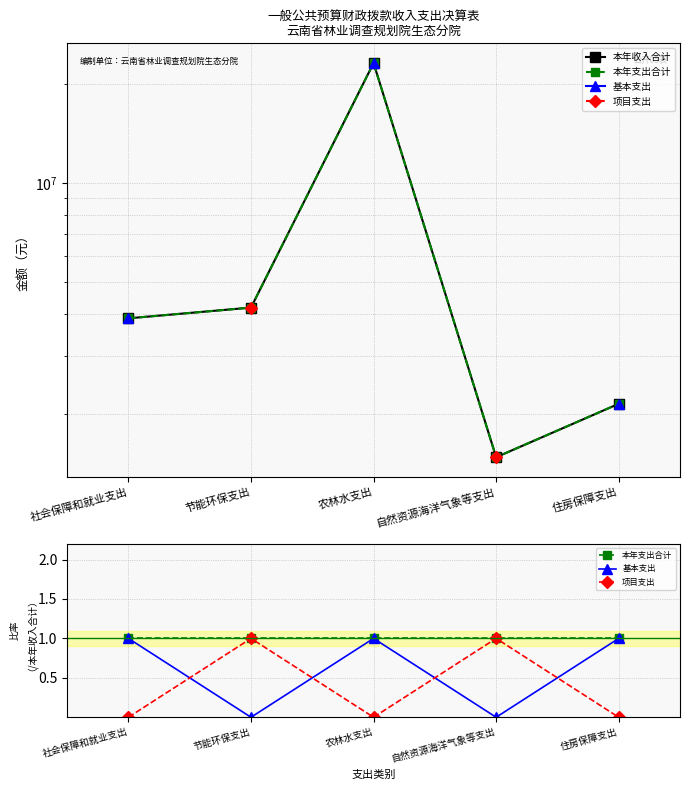

Reading left to right, transcribe all the data shown in this chart.

本年收入合计: 社会保障和就业支出=3891605.9	节能环保支出=4194796.8	农林水支出=23158190.0	自然资源海洋气象等支出=1474430.5	住房保障支出=2141700.0
本年支出合计: 社会保障和就业支出=1.0	节能环保支出=1.0	农林水支出=1.0	自然资源海洋气象等支出=1.0	住房保障支出=1.0
基本支出: 社会保障和就业支出=1.0	节能环保支出=0.0	农林水支出=1.0	自然资源海洋气象等支出=0.0	住房保障支出=1.0
项目支出: 社会保障和就业支出=0.0	节能环保支出=1.0	农林水支出=0.0	自然资源海洋气象等支出=1.0	住房保障支出=0.0